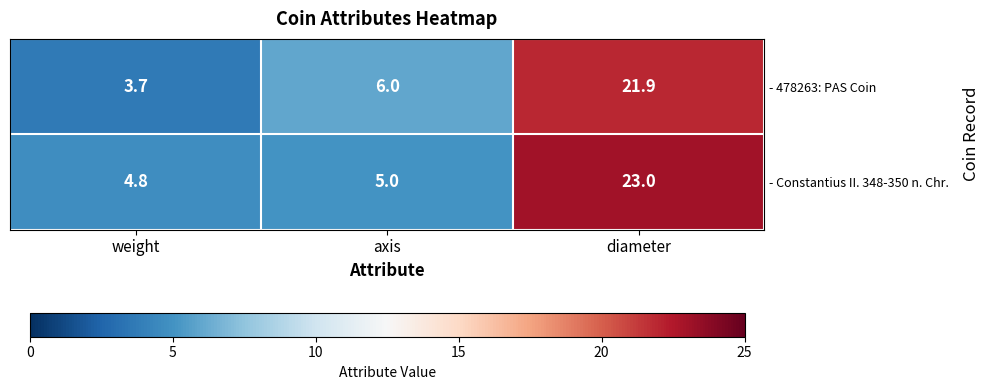

What is the total value across all series at axis?

11.0